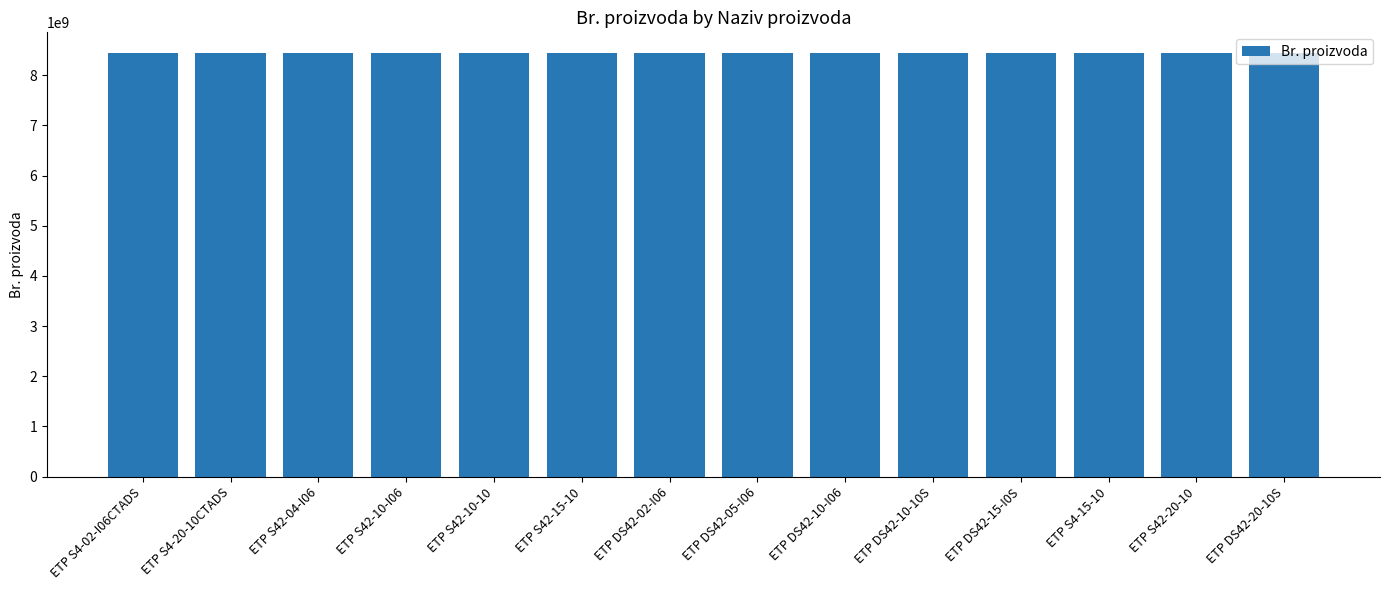

Does the chart contain stacked bars?

No